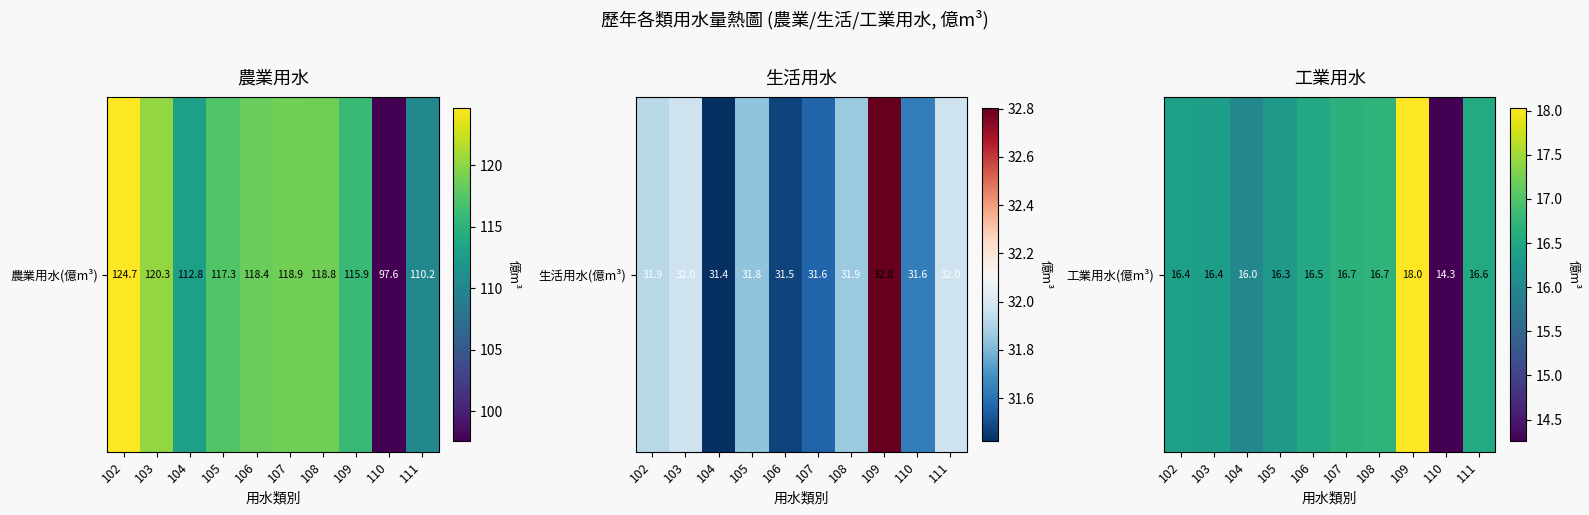

The chart shows a value of 16.7 at 107. True or false?

True